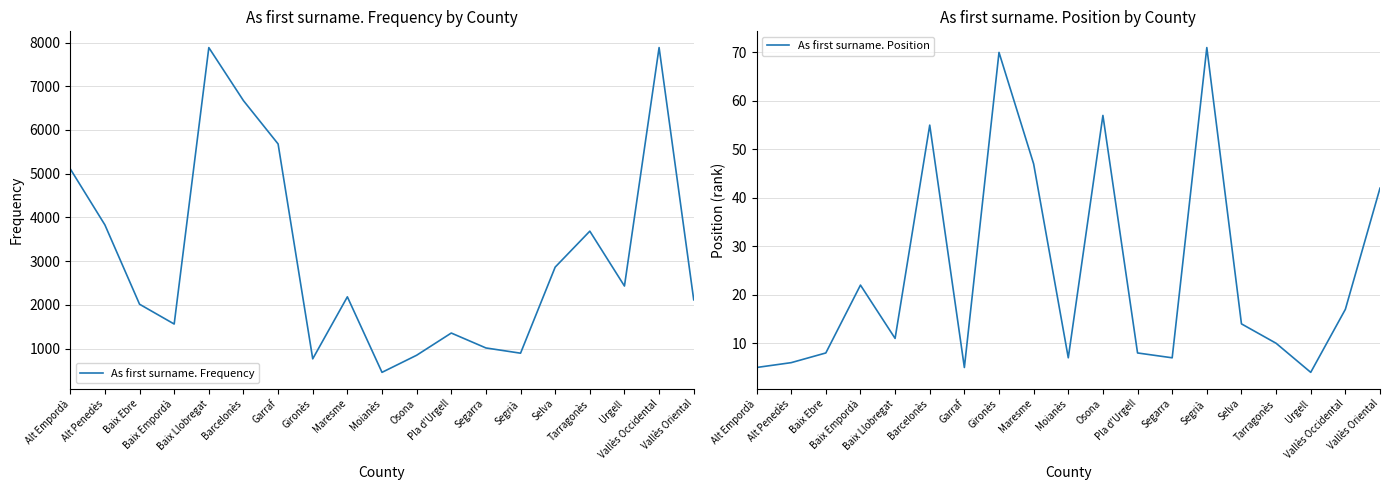

How many interior local peaks does the As first surname. Position series have?

5